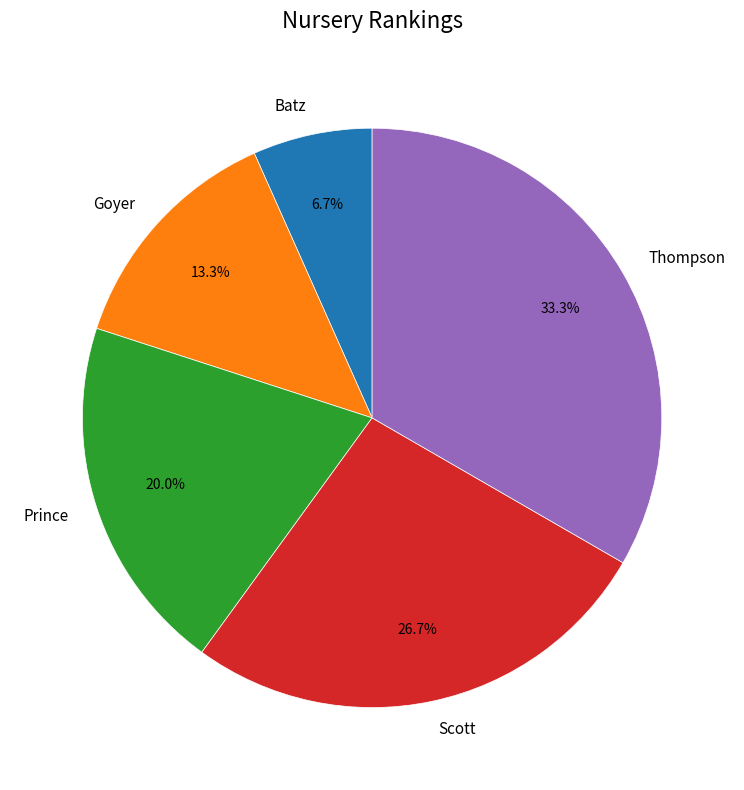

Is Thompson the majority of the pie?

No